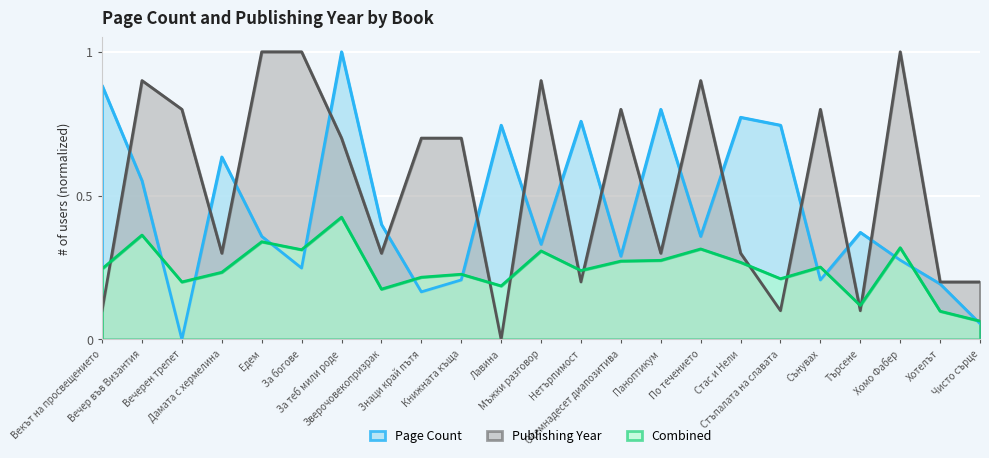

Which series has the largest total across all categories?

Publishing Year